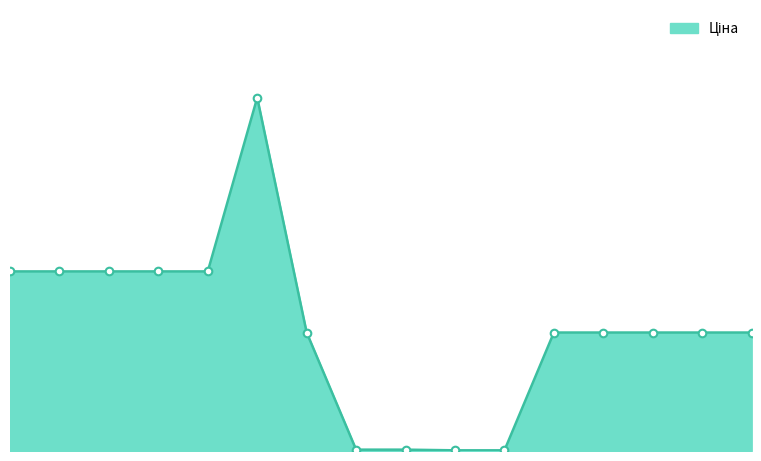

At which category is the sum across all series the highest?

10